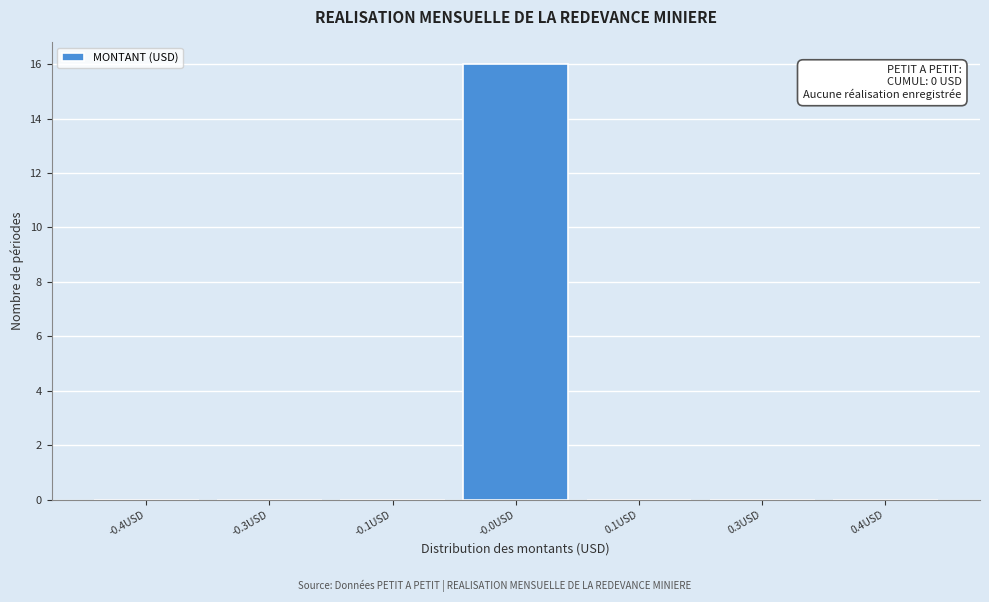

Reading right to left, transcribe all the data shown in this chart.

0.4USD=0	0.3USD=0	0.1USD=0	-0.0USD=16	-0.1USD=0	-0.3USD=0	-0.4USD=0